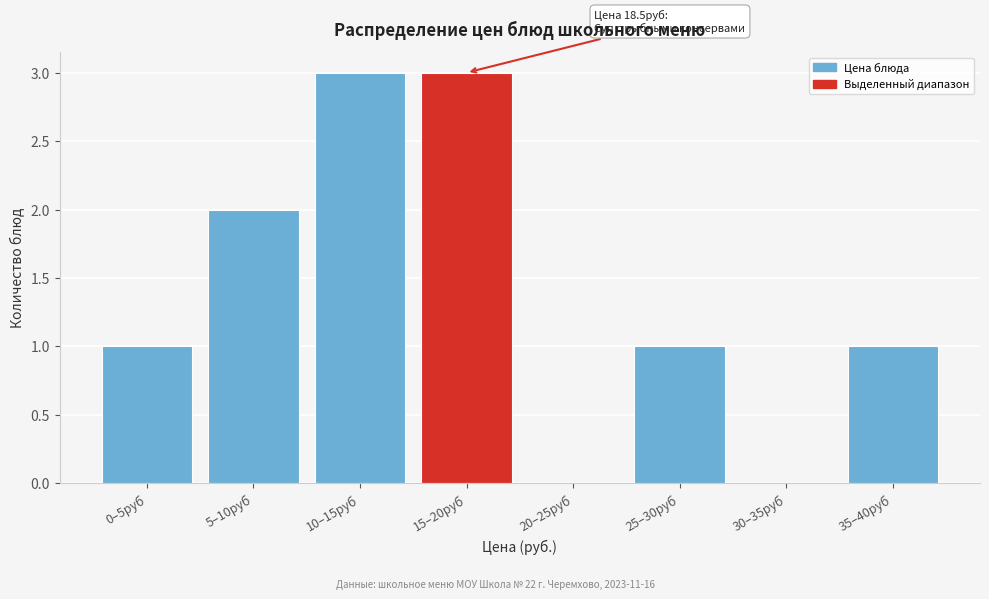

Reading left to right, list all the values displayed in this chart.

0–5руб=1	5–10руб=2	10–15руб=3	15–20руб=3	20–25руб=0	25–30руб=1	30–35руб=0	35–40руб=1